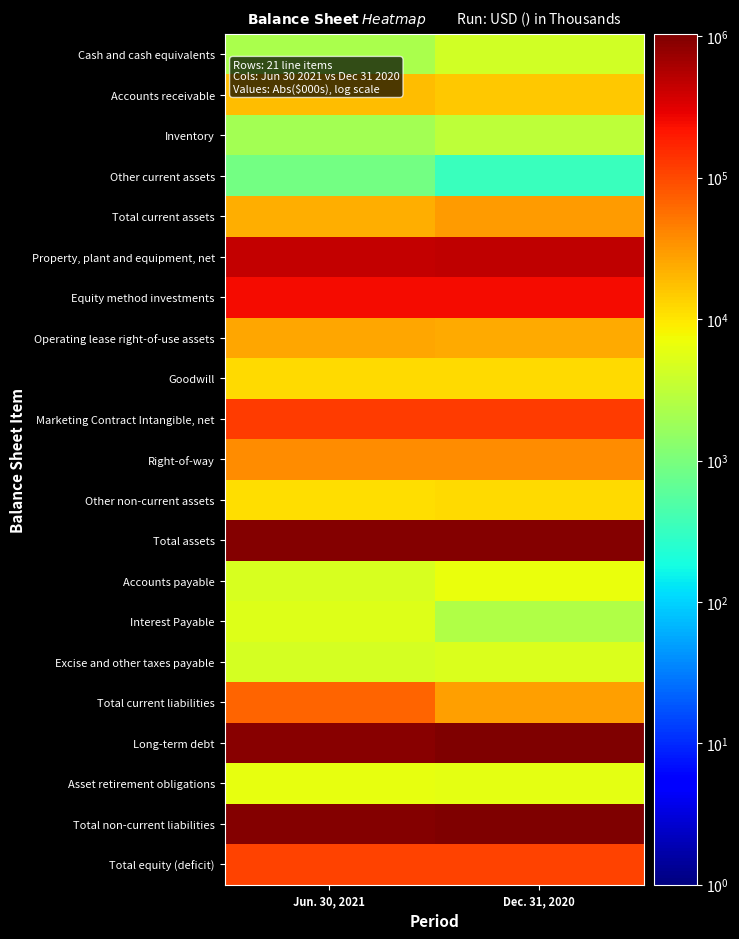

What is the greatest value displayed?

1036418